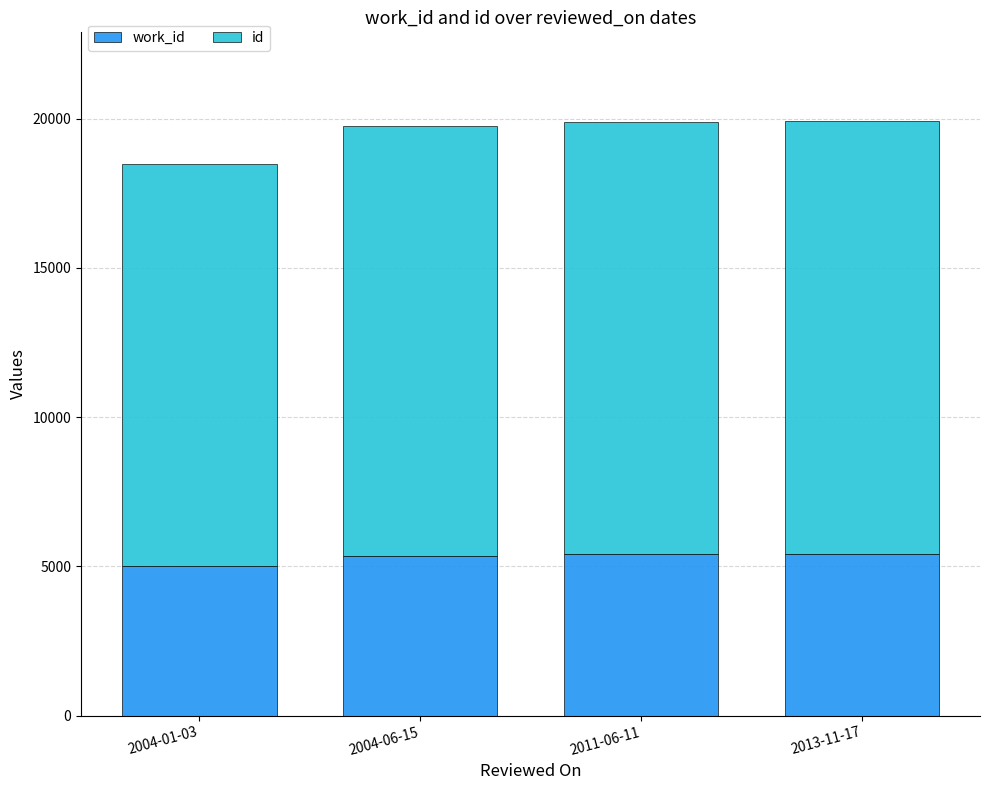

What is the total value across all series at 2013-11-17?

19909